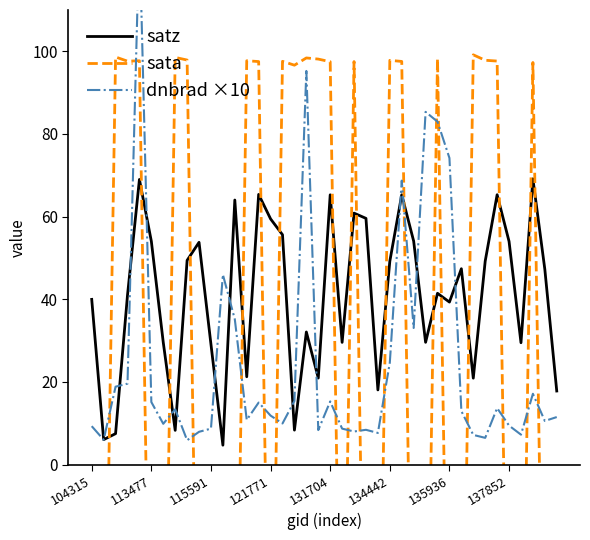

List the series in order of their overall mean, highest first.

satz, dnbrad ×10, sata